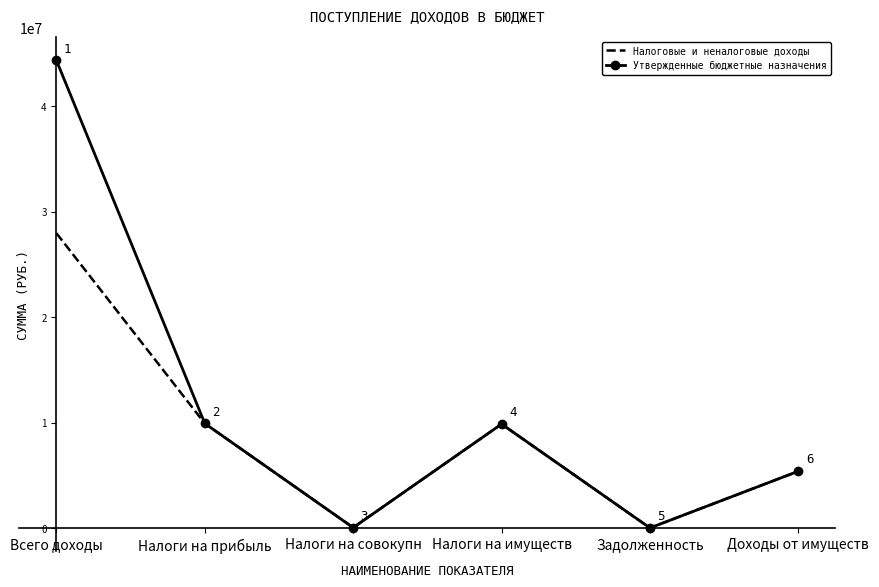

True or false: Налоговые и неналоговые доходы has more than 1 points higher than both neighbors.

False